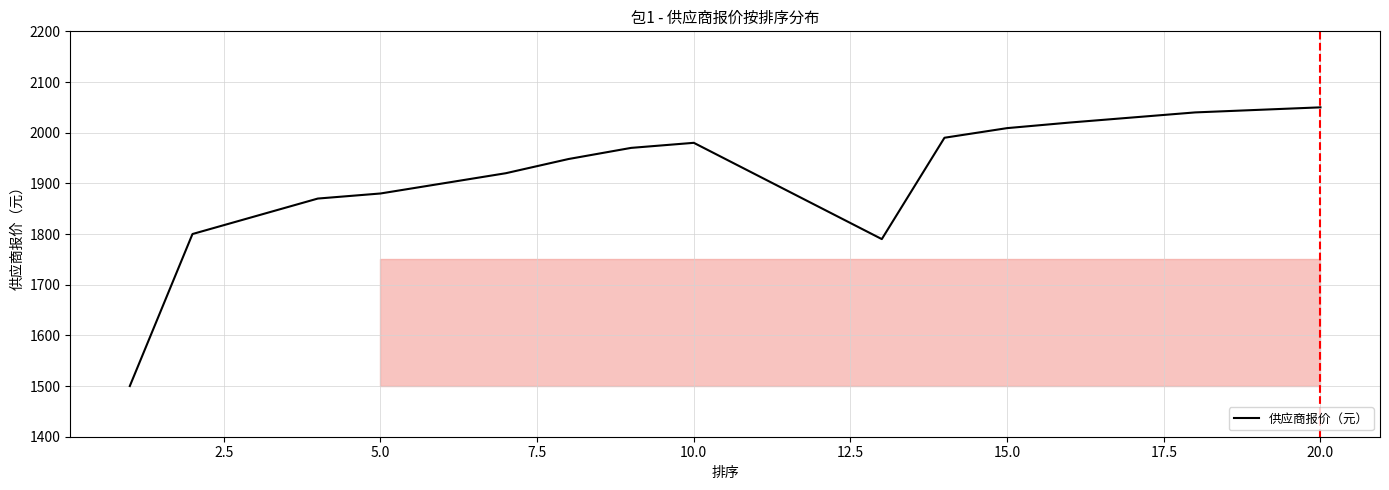

The chart shows a value of 2912 at 13. True or false?

False